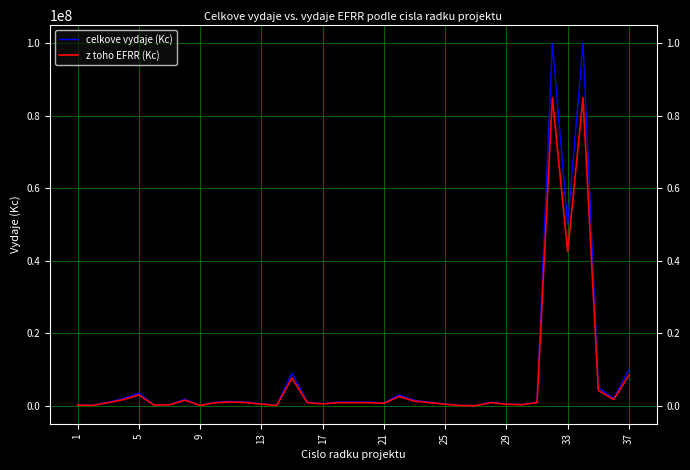

Which series has the largest total across all categories?

celkove vydaje (Kc)